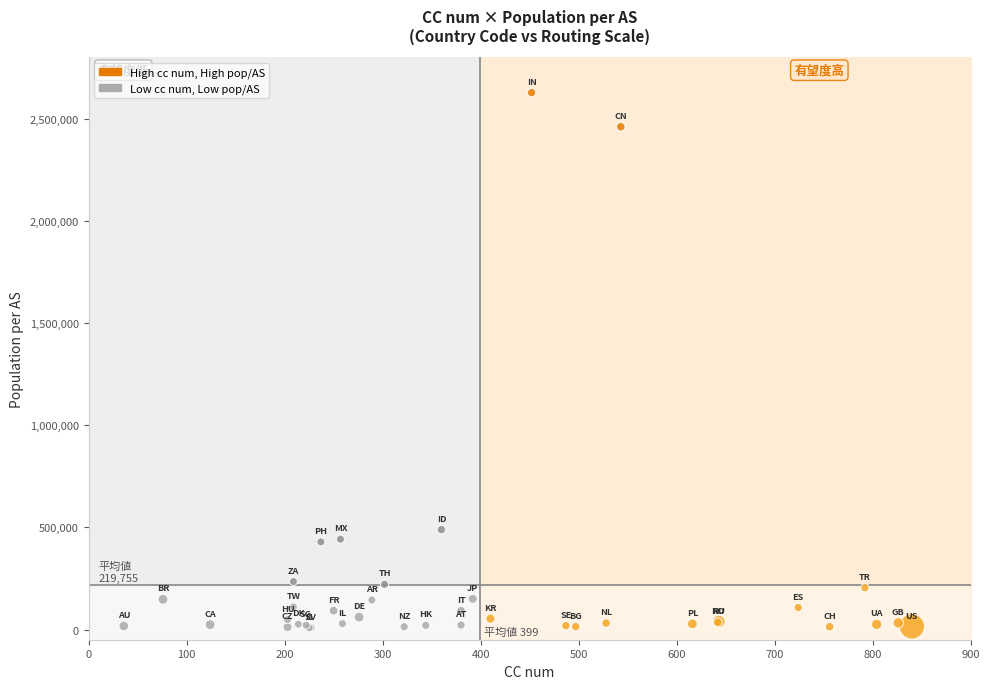

What Y value in the scatter plot is closest to 1318224?

488784